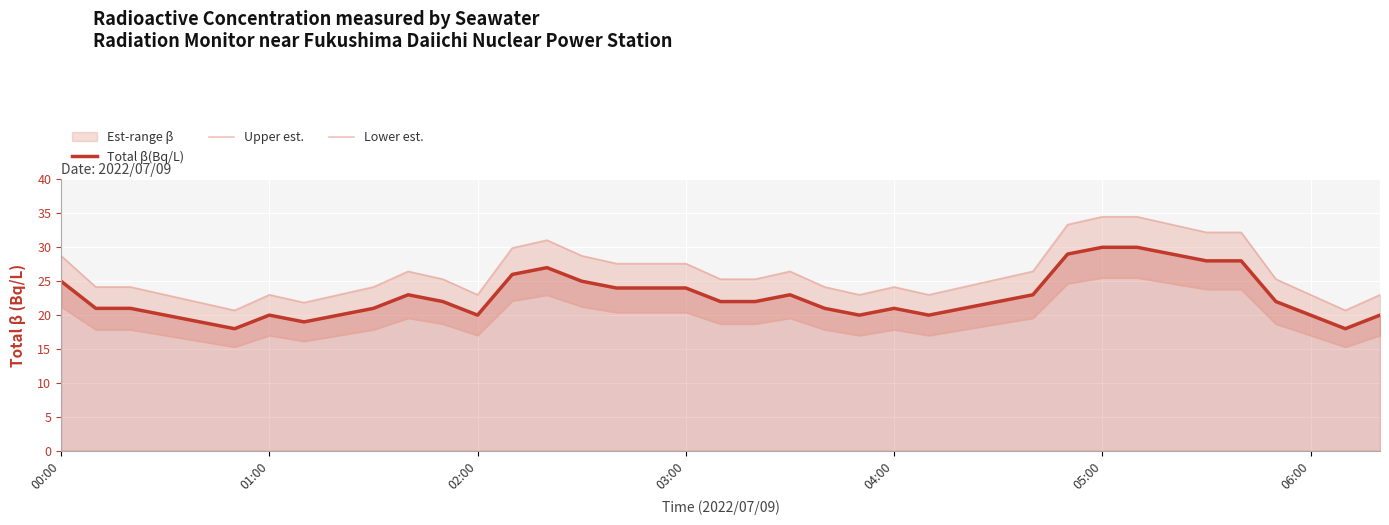

What is the minimum value for Total β(Bq/L)?

18